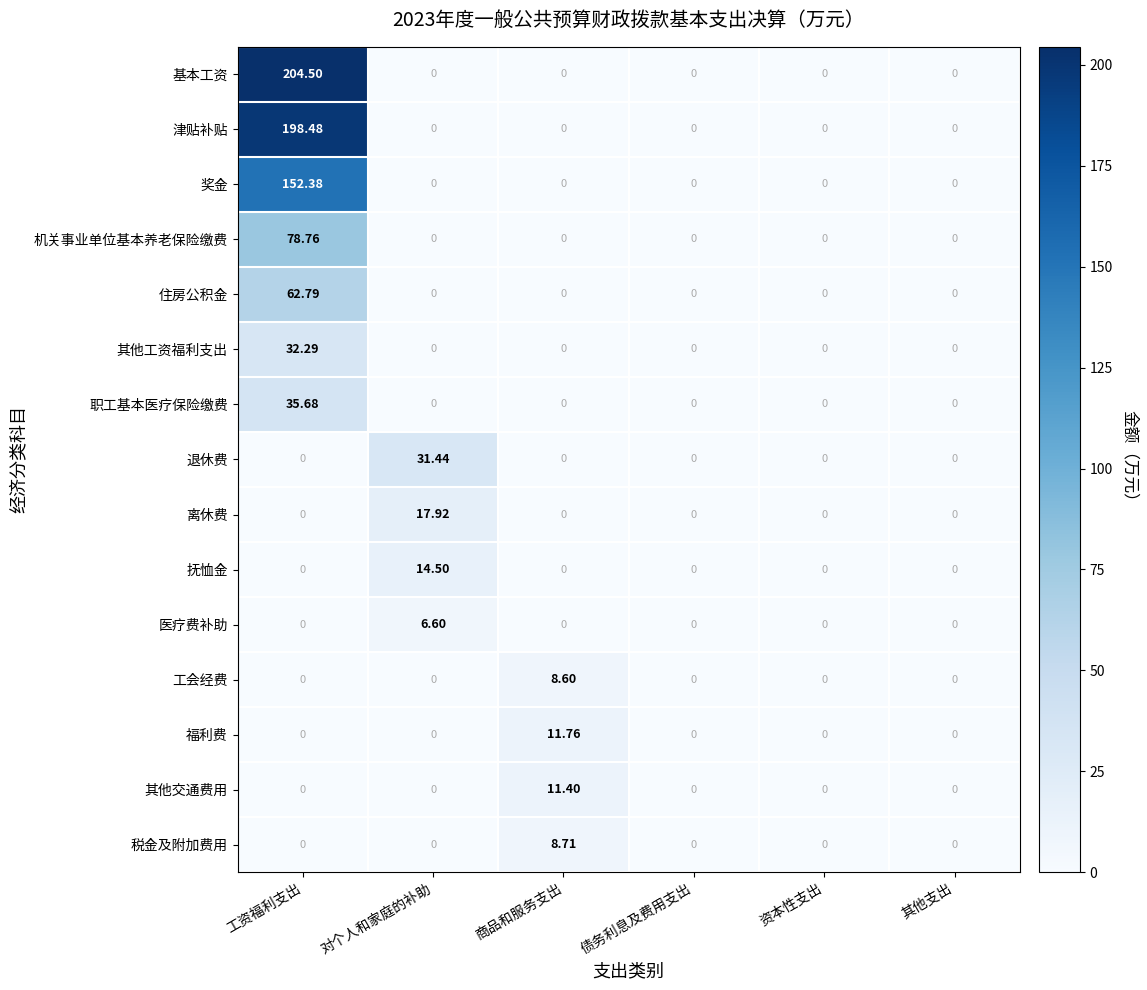

List the series in order of their peak value, highest first.

基本工资, 津贴补贴, 奖金, 机关事业单位基本养老保险缴费, 住房公积金, 职工基本医疗保险缴费, 其他工资福利支出, 退休费, 离休费, 抚恤金, 福利费, 其他交通费用, 税金及附加费用, 工会经费, 医疗费补助